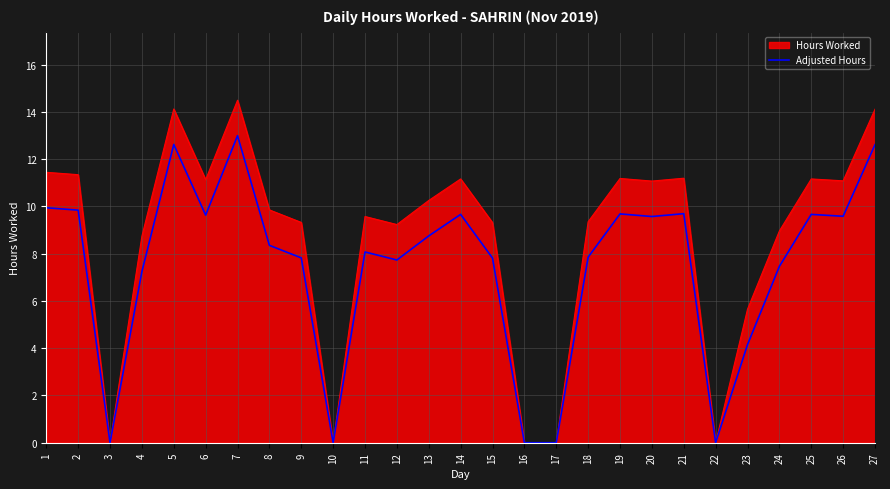

Which label corresponds to the largest value in the chart?

7